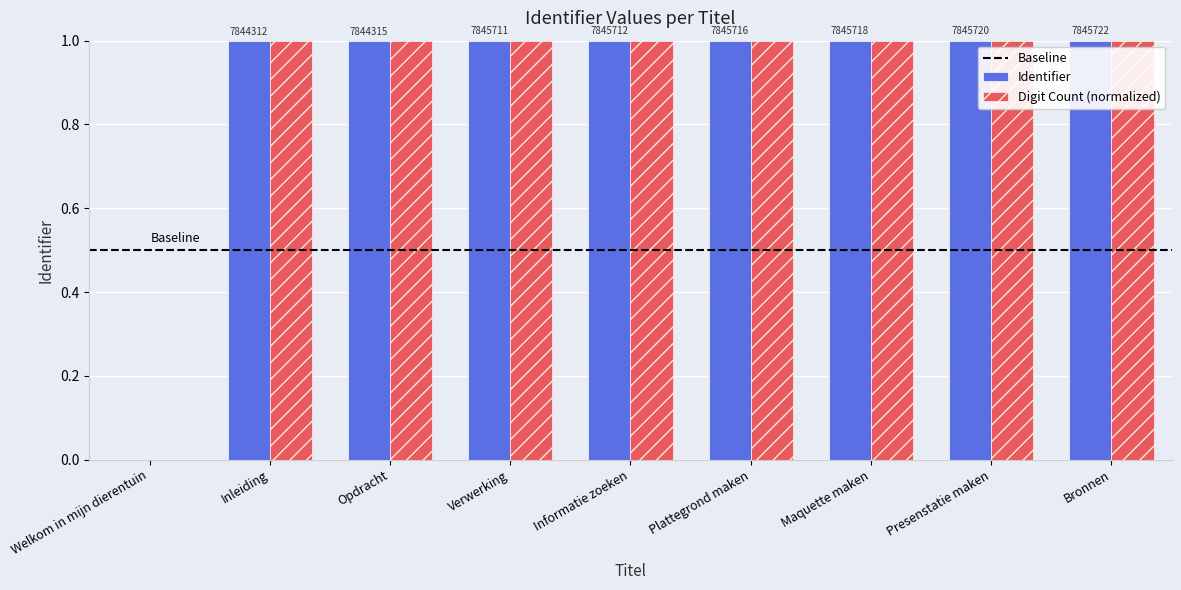

Reading left to right, extract all data points from this chart.

Identifier: Welkom in mijn dierentuin=0.0	Inleiding=1.0	Opdracht=1.0	Verwerking=1.0	Informatie zoeken=1.0	Plattegrond maken=1.0	Maquette maken=1.0	Presenstatie maken=1.0	Bronnen=1.0
Digit Count (normalized): Welkom in mijn dierentuin=0.0	Inleiding=1.0	Opdracht=1.0	Verwerking=1.0	Informatie zoeken=1.0	Plattegrond maken=1.0	Maquette maken=1.0	Presenstatie maken=1.0	Bronnen=1.0